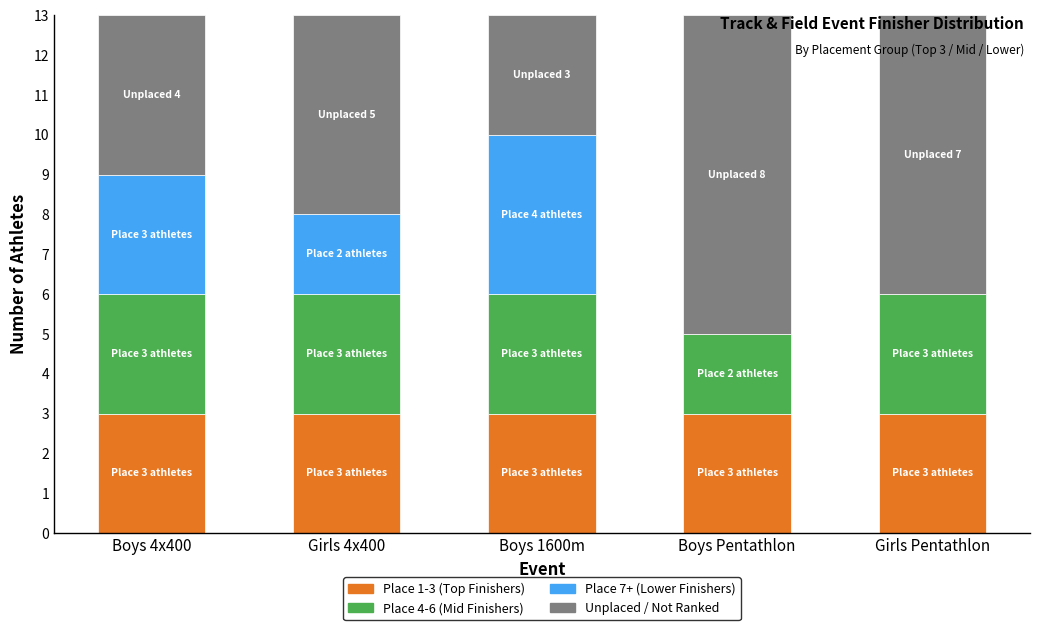

What is the approximate value of Place 4-6 (Mid Finishers) at Girls Pentathlon?

3